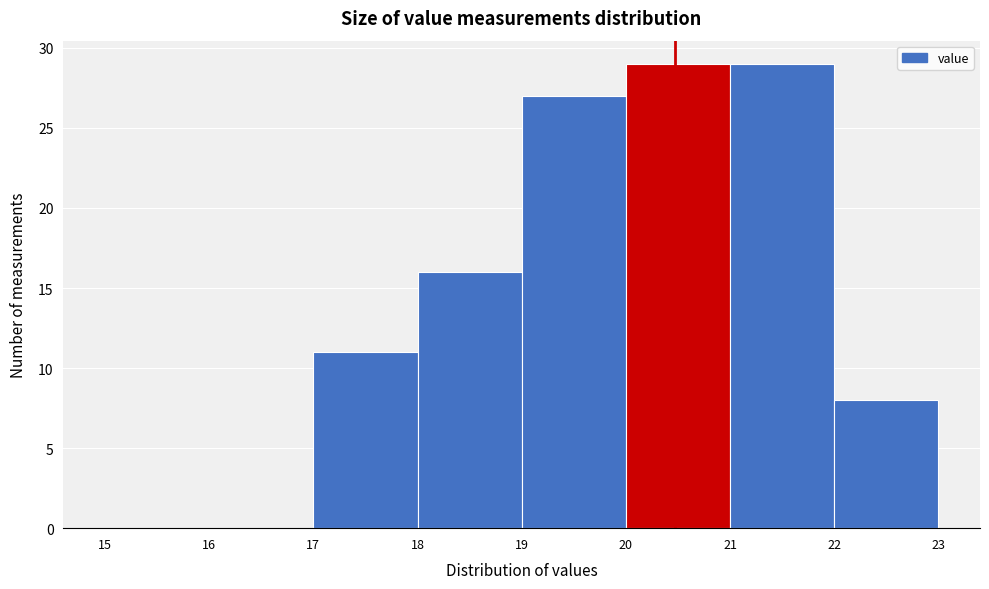

How tall is the bar that spans 17 to 18 on the x-axis? The values are not printed on the chart, so give them approximately, as read against the axis.

11